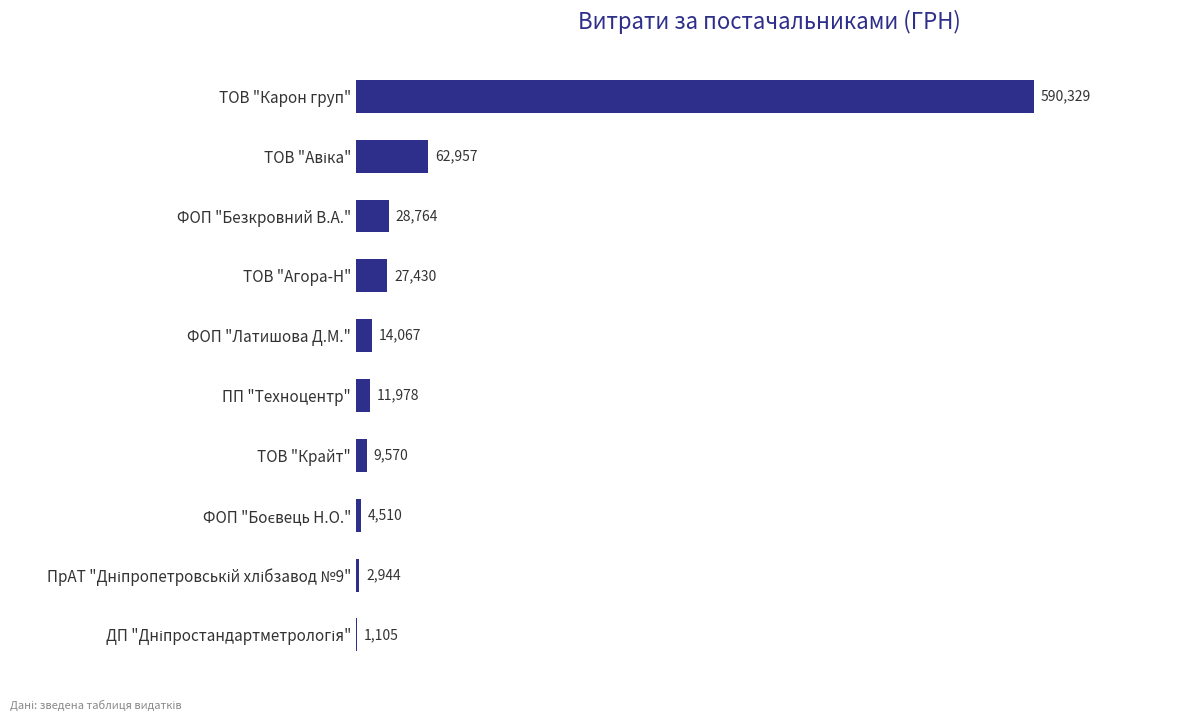

Count the number of data series in this chart.

1